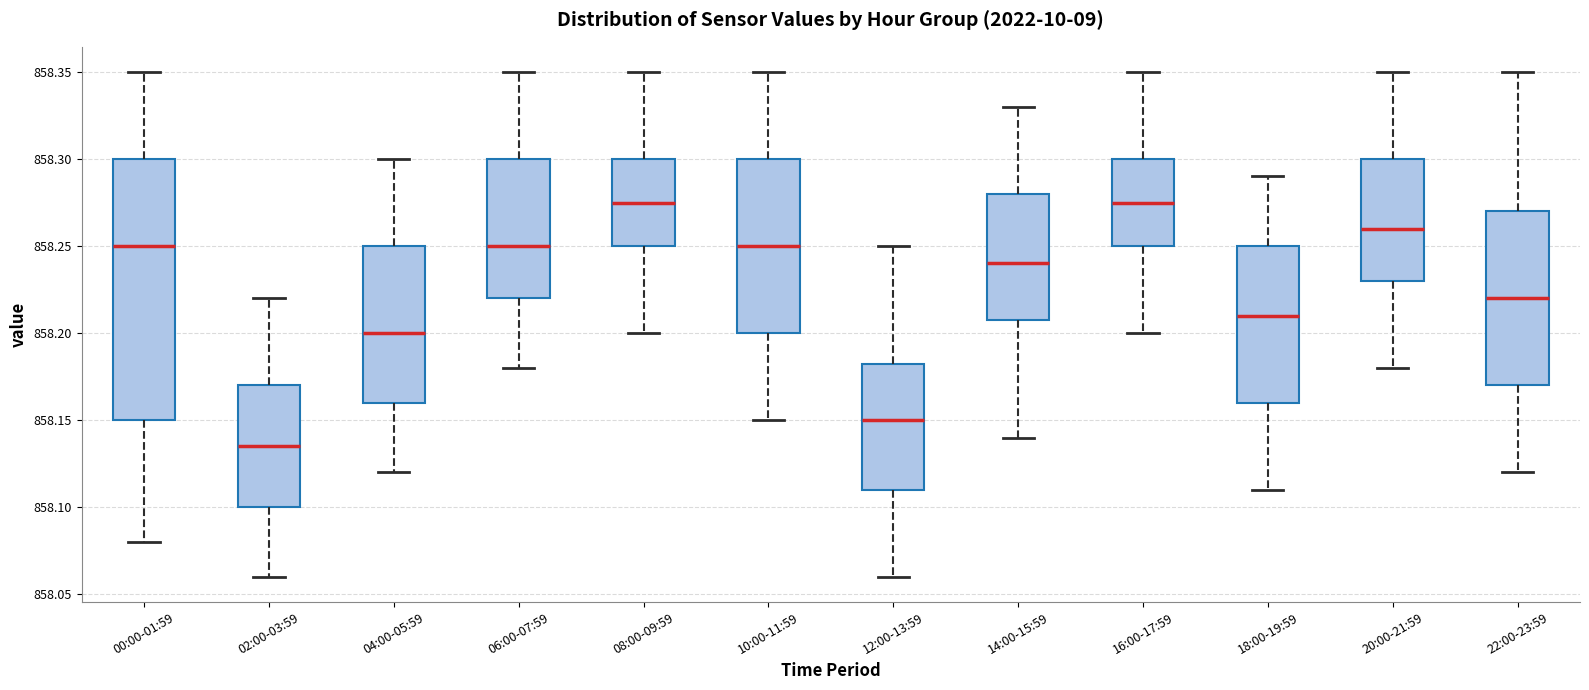

Reading left to right, transcribe this box plot: for each box, give where its median line is, the range the box spans, and where its two whiskers end, as read against the y-axis. The values are not printed on the chart, so give them approximately, as read against the axis.

00:00-01:59: median 858.250, box 858.150 to 858.300, whiskers 858.080 to 858.350
02:00-03:59: median 858.135, box 858.100 to 858.170, whiskers 858.060 to 858.220
04:00-05:59: median 858.200, box 858.160 to 858.250, whiskers 858.120 to 858.300
06:00-07:59: median 858.250, box 858.220 to 858.300, whiskers 858.180 to 858.350
08:00-09:59: median 858.275, box 858.250 to 858.300, whiskers 858.200 to 858.350
10:00-11:59: median 858.250, box 858.200 to 858.300, whiskers 858.150 to 858.350
12:00-13:59: median 858.150, box 858.110 to 858.185, whiskers 858.060 to 858.250
14:00-15:59: median 858.240, box 858.210 to 858.280, whiskers 858.140 to 858.330
16:00-17:59: median 858.275, box 858.250 to 858.300, whiskers 858.200 to 858.350
18:00-19:59: median 858.210, box 858.160 to 858.250, whiskers 858.110 to 858.290
20:00-21:59: median 858.260, box 858.230 to 858.300, whiskers 858.180 to 858.350
22:00-23:59: median 858.220, box 858.170 to 858.270, whiskers 858.120 to 858.350